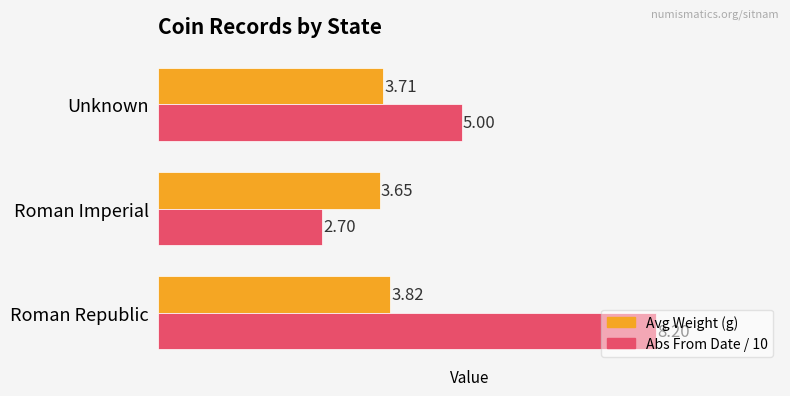

Which series has the largest range (max minus min)?

Abs From Date / 10